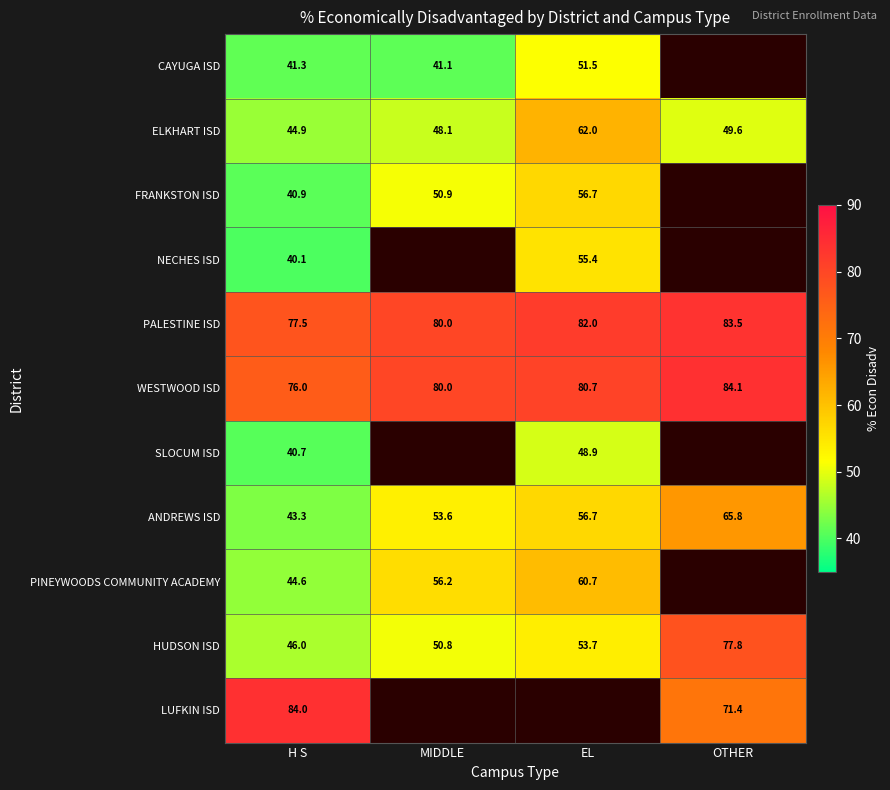

Is the value of ANDREWS ISD at MIDDLE greater than the value of PINEYWOODS COMMUNITY ACADEMY at EL?

No